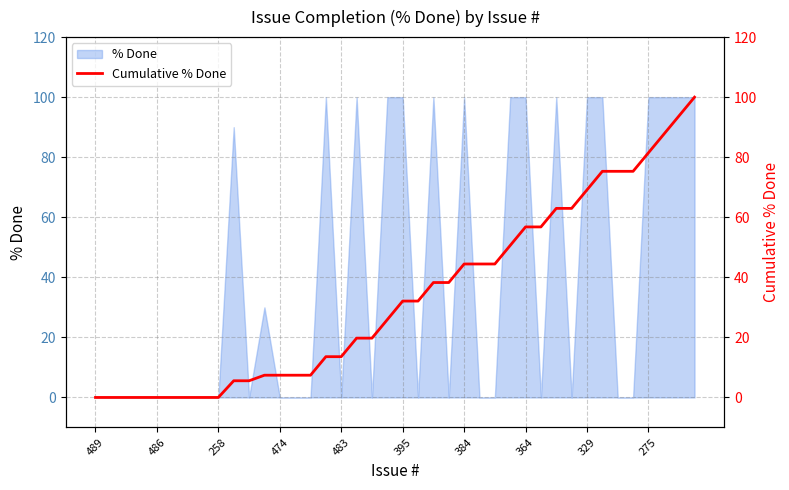

Is it true that % Done equals -50 at 486?

False